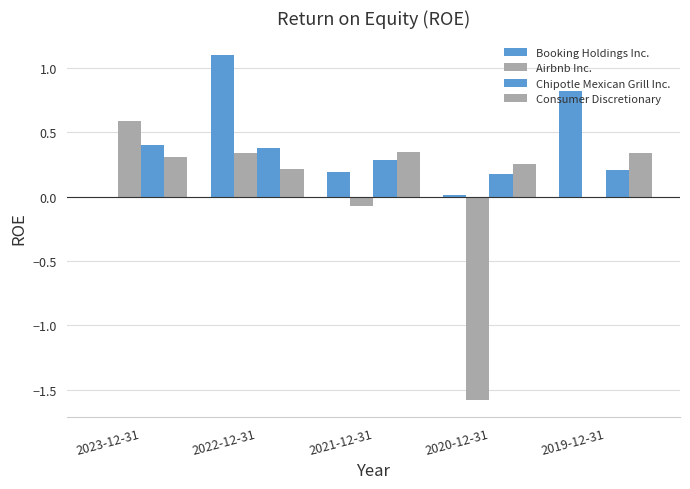

What is the difference between the maximum and minimum values in the Airbnb Inc. series?

2.2